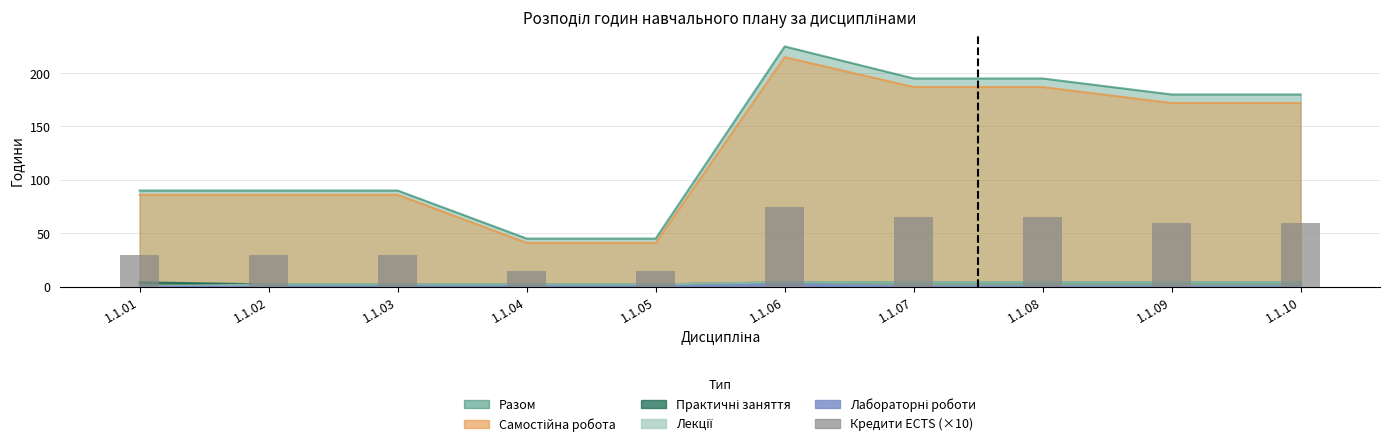

Rank the categories by value from lowest to highest.

1.1.04, 1.1.05, 1.1.01, 1.1.02, 1.1.03, 1.1.09, 1.1.10, 1.1.07, 1.1.08, 1.1.06